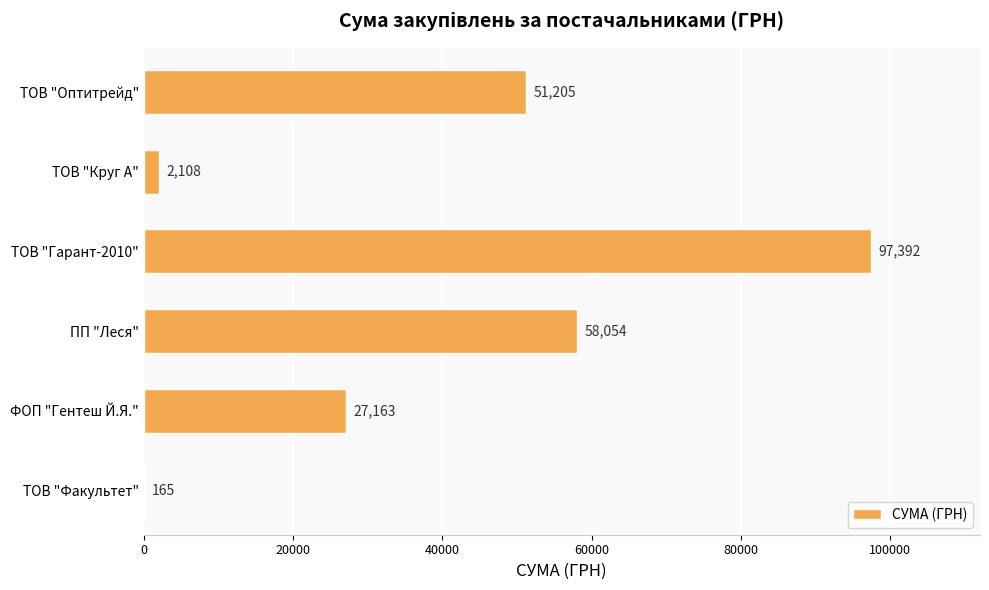

At which category does the chart reach its peak across all series?

ТОВ "Гарант-2010"